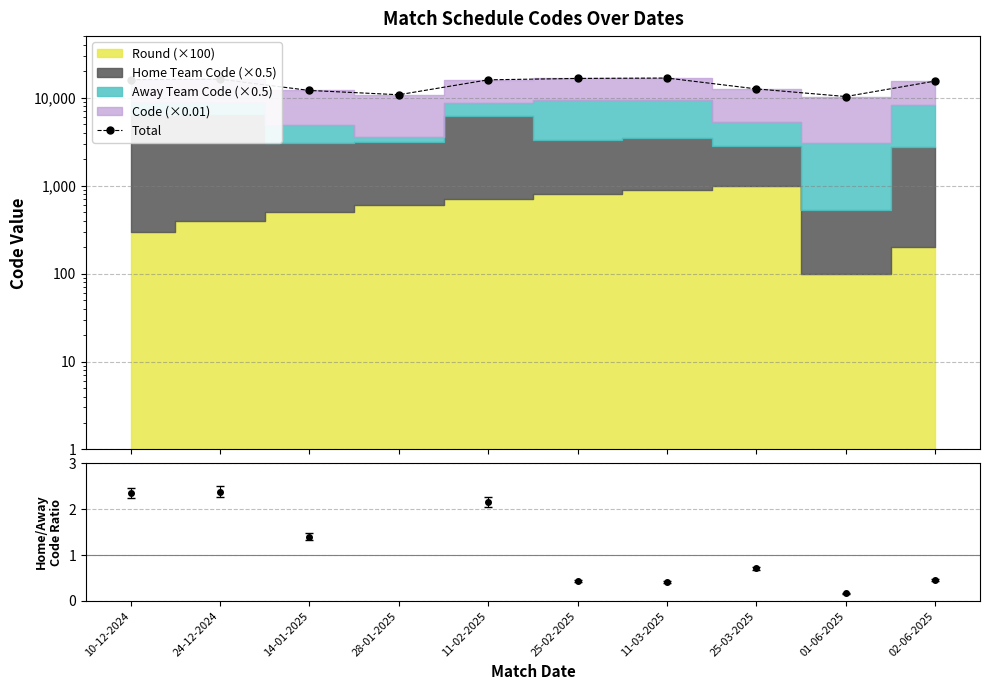

What is the value of the 3rd point from the left?

12131.5